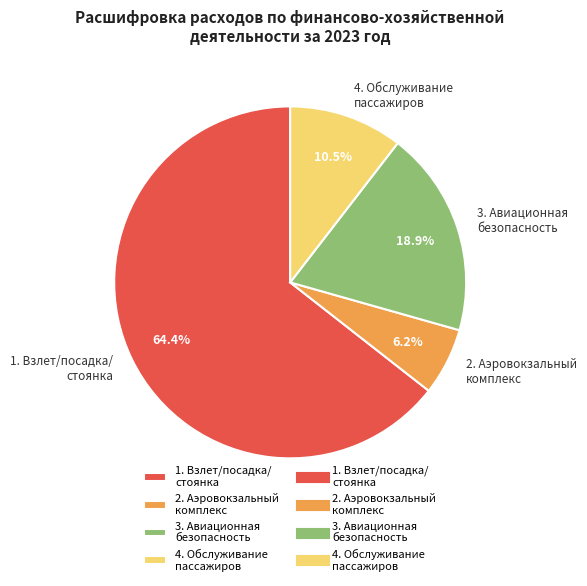

Approximately how many times larger is the value at 3. Авиационная безопасность compared to 1. Взлет/посадка/ стоянка?

0.3